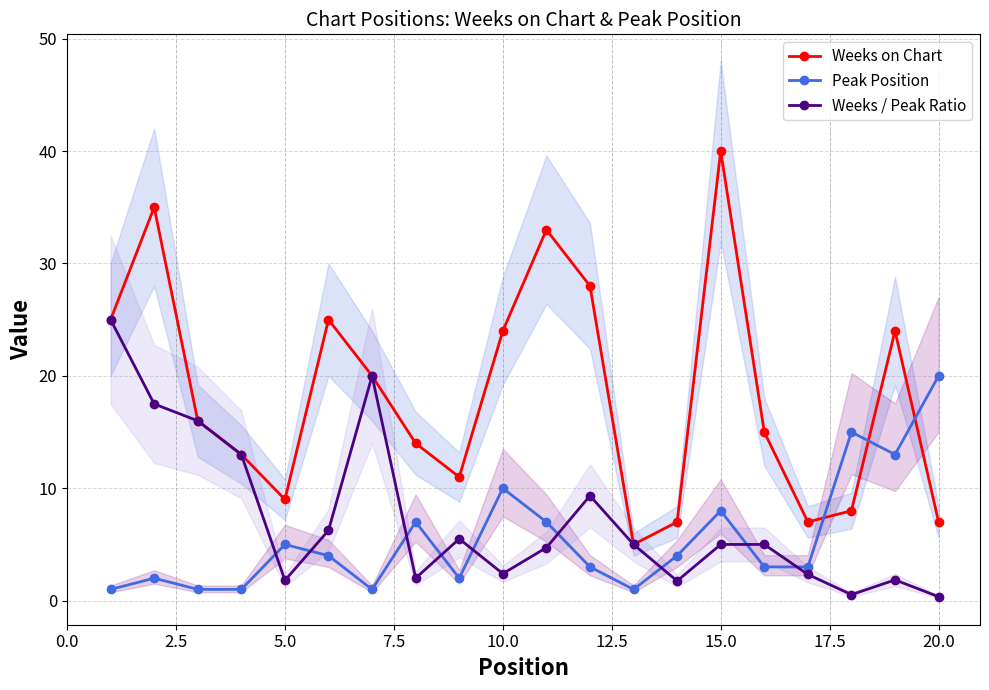

Does the chart display data point markers on the line(s)?

Yes